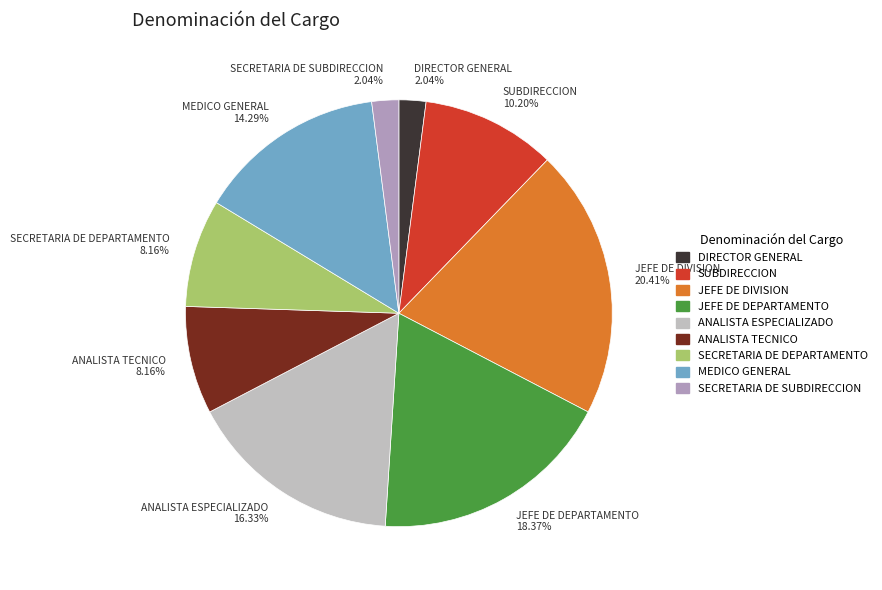

Is there a majority slice in this chart?

No